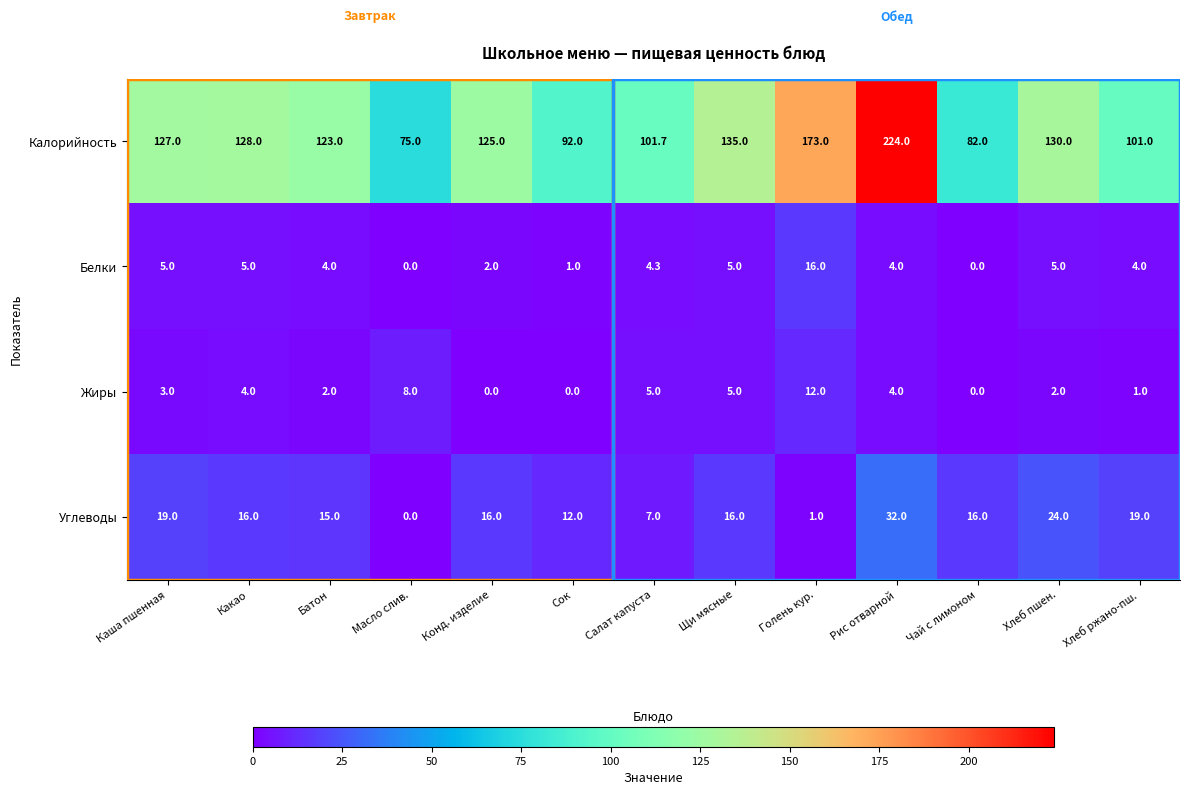

Read the Калорийность value at Щи мясные.

135.0